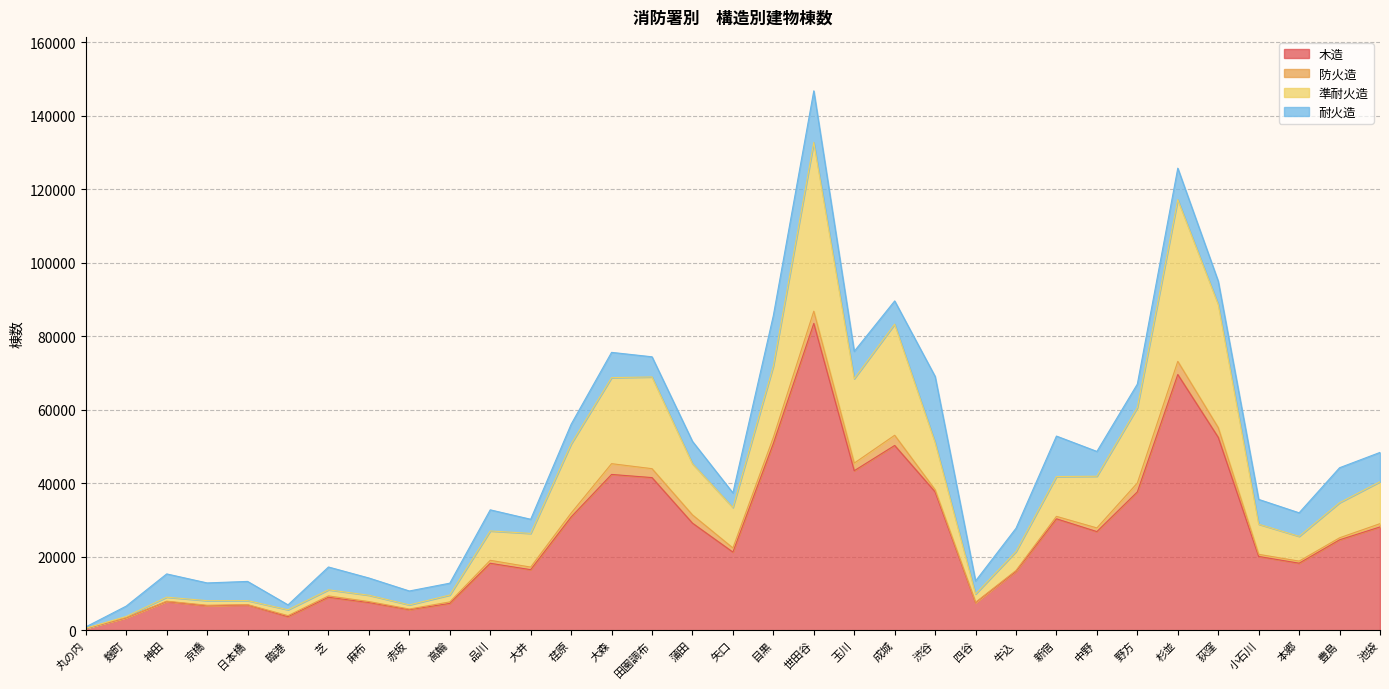

Which category has the lowest value in the 木造 series?

丸の内